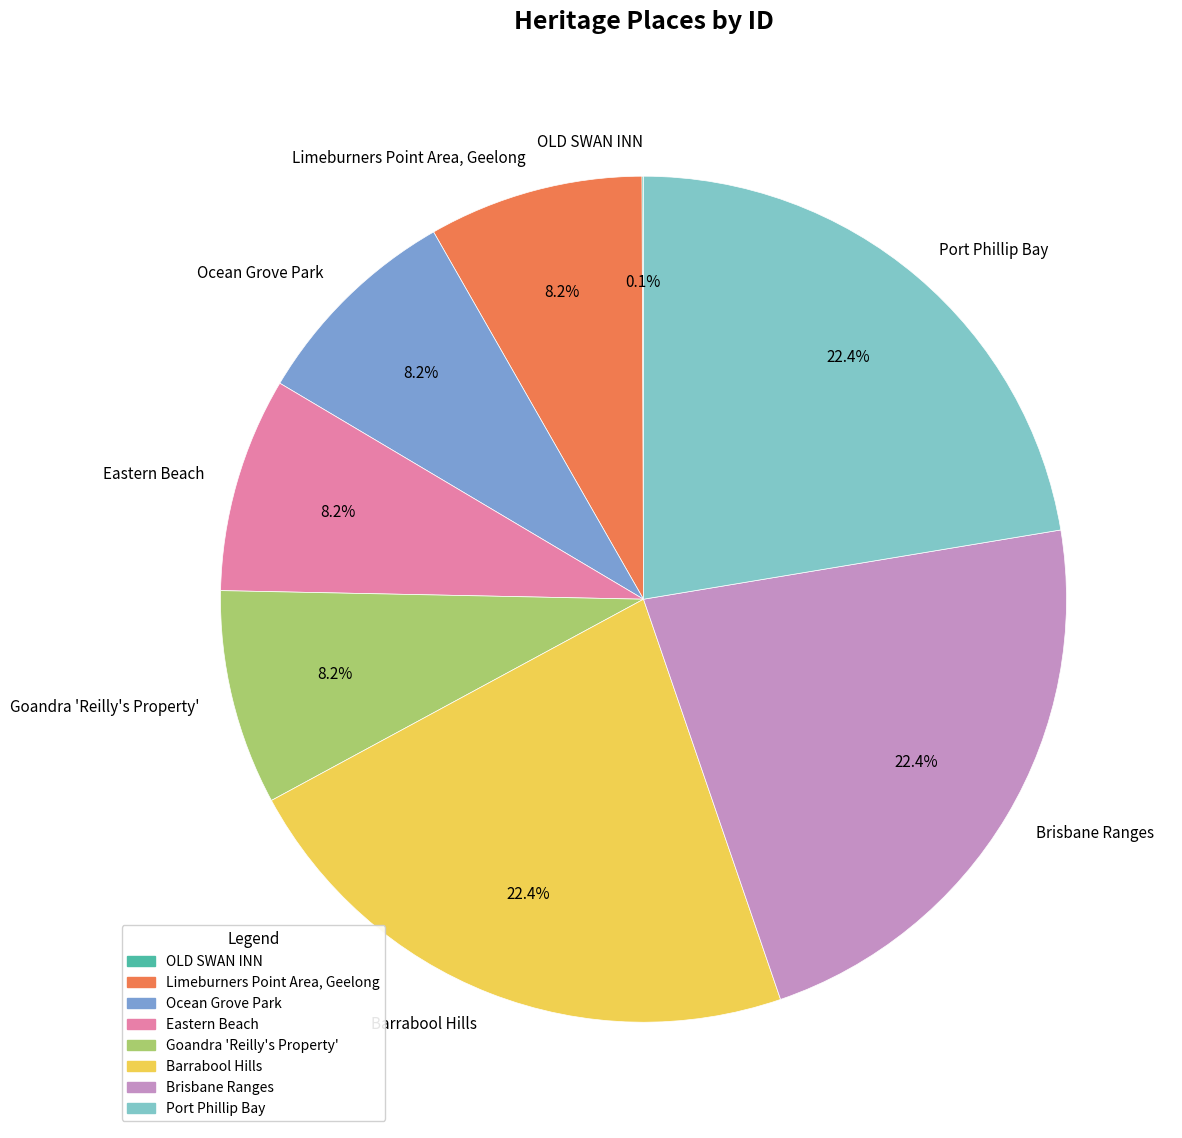

Does Brisbane Ranges account for over 50% of the chart?

No